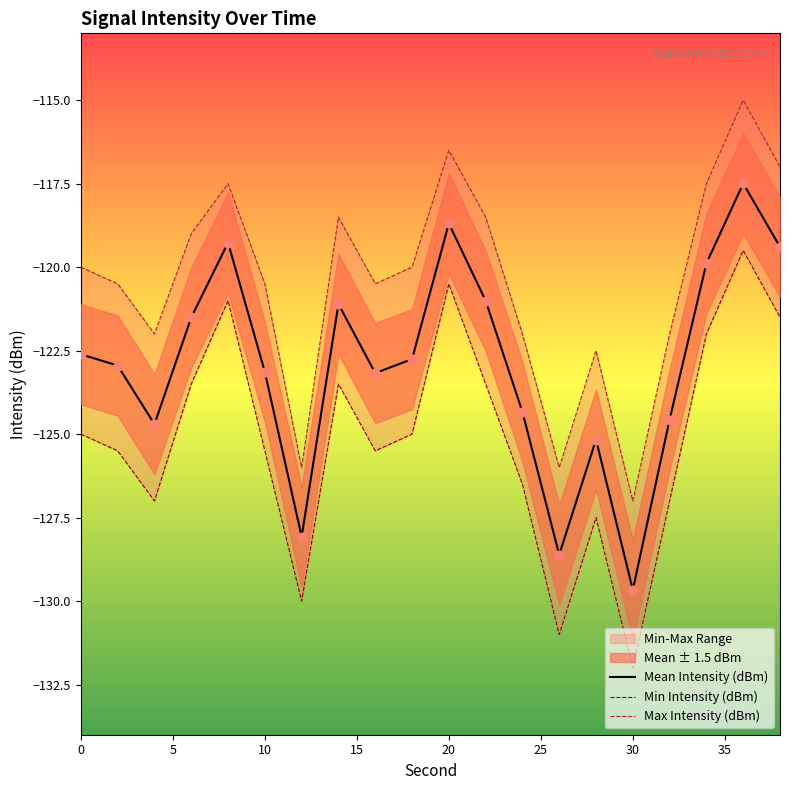

The Mean Intensity (dBm) series shows -46.2 at 30. True or false?

False